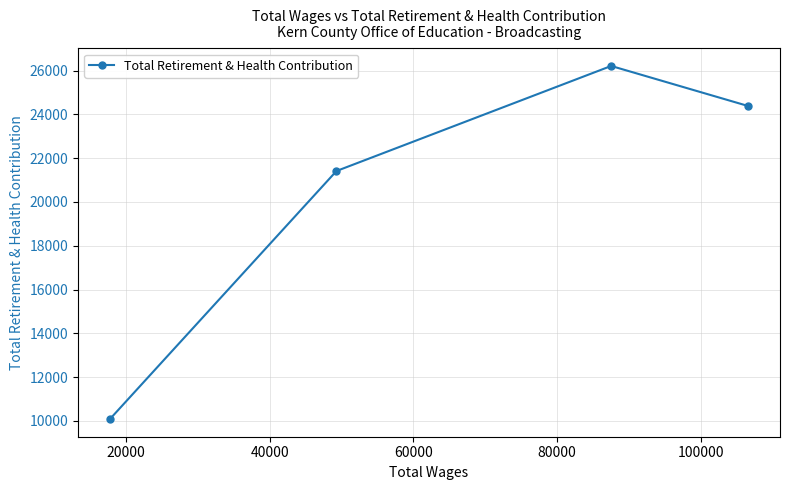

What is the minimum value shown in the chart?

10085